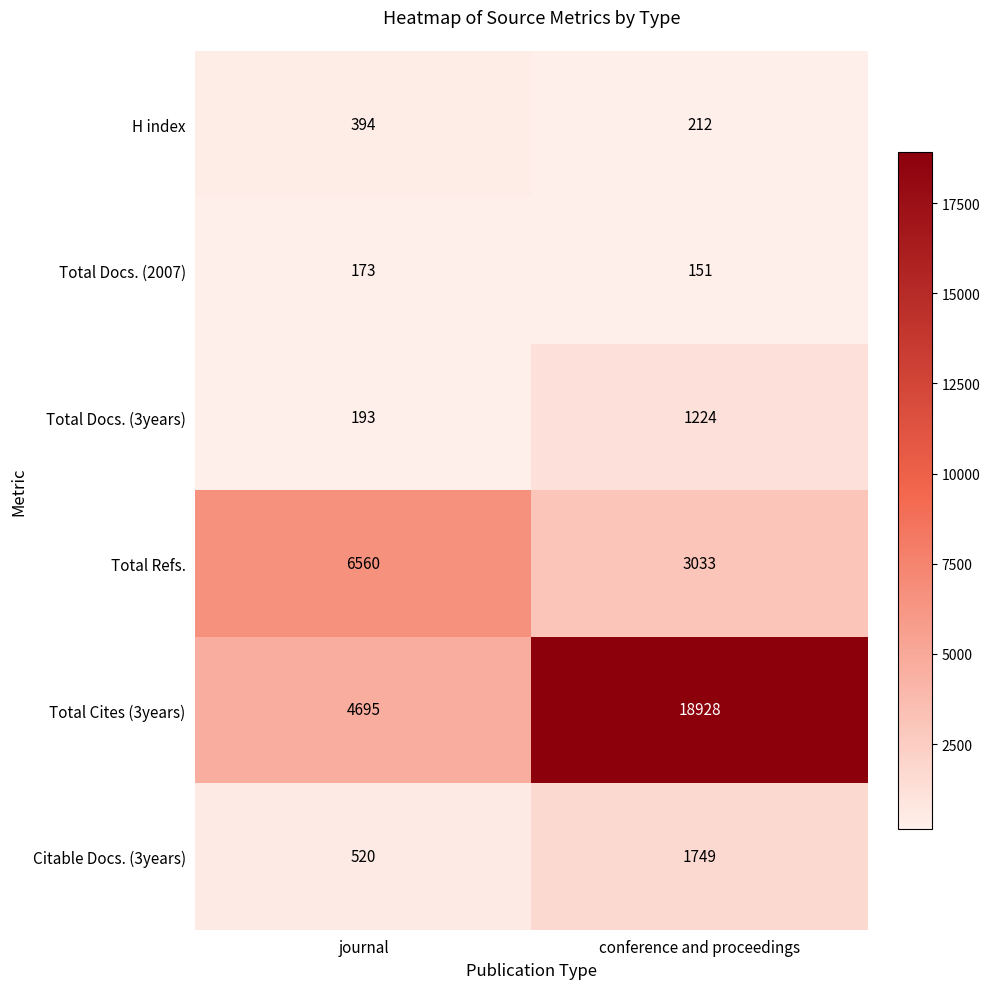

What is the total value across all series at conference and proceedings?

25297